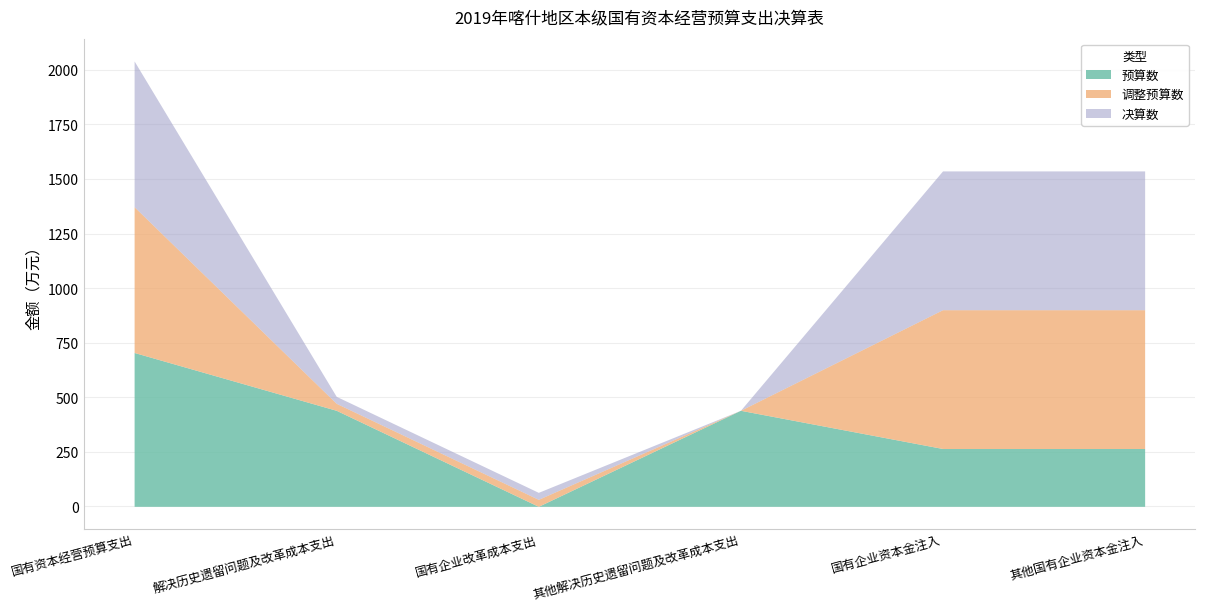

What are all the series names shown in the legend?

预算数, 调整预算数, 决算数